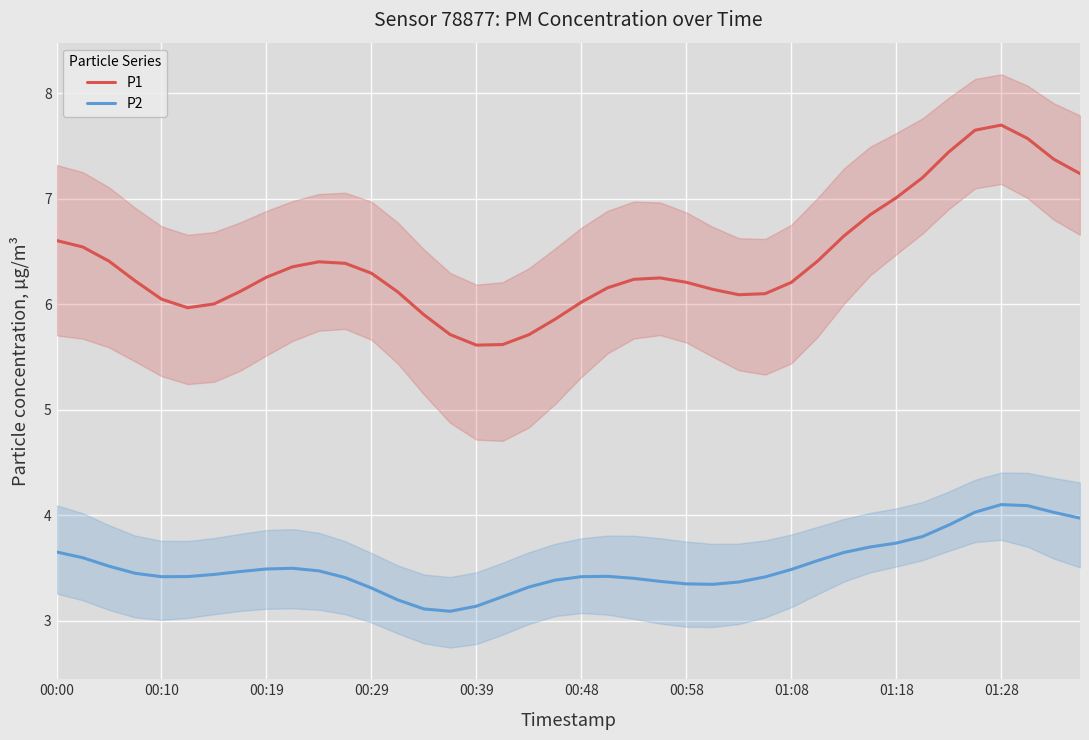

True or false: P2 and P1 intersect in this chart.

False